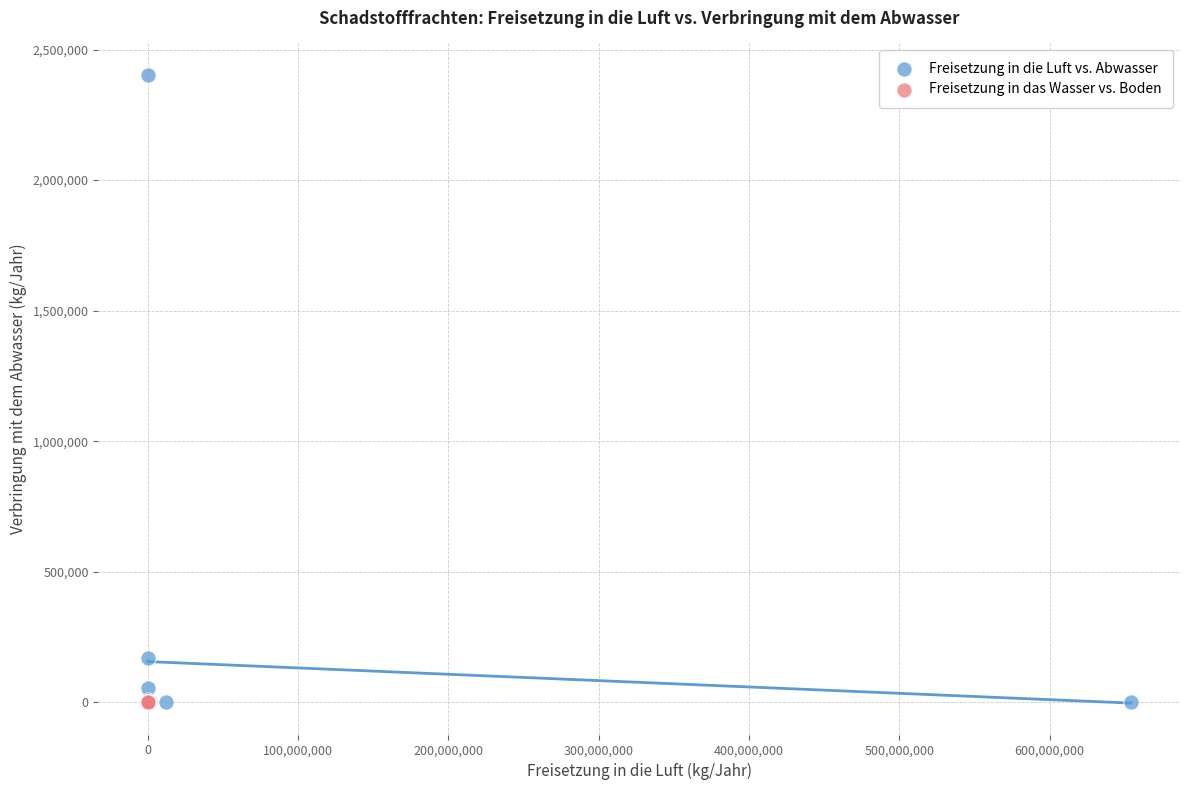

Which series reaches the maximum Y coordinate?

Freisetzung in die Luft vs. Abwasser